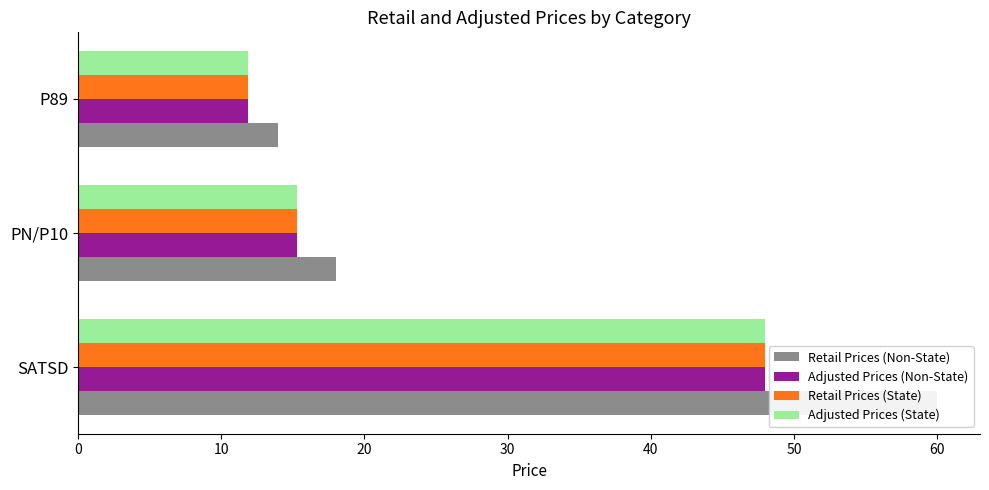

Rank the series by their maximum value, from lowest to highest.

Adjusted Prices (Non-State), Retail Prices (State), Adjusted Prices (State), Retail Prices (Non-State)